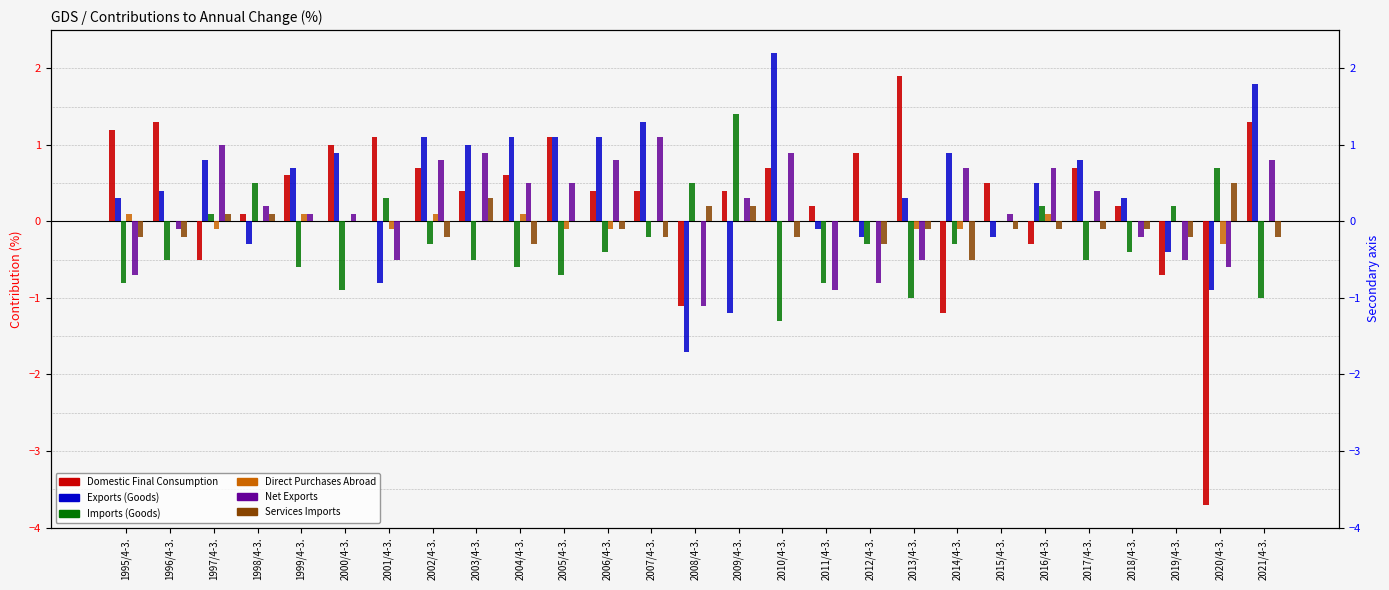

What position from the right is 2016/4-3.?

6